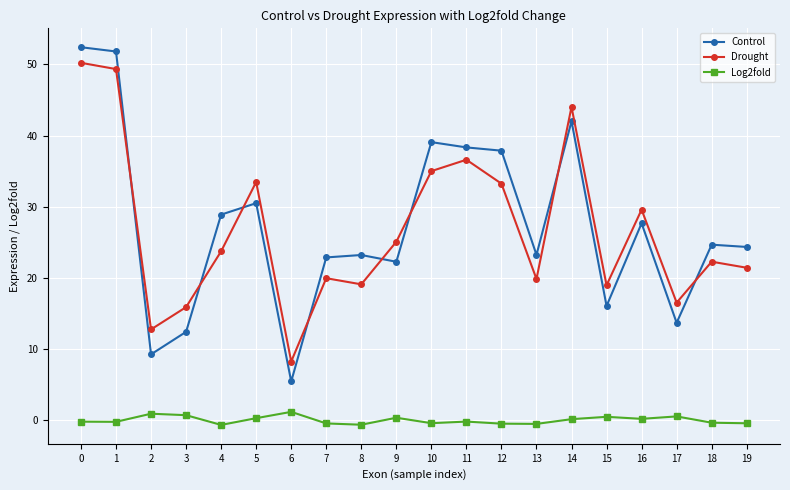

How many intersections are there between Drought and Control?

8